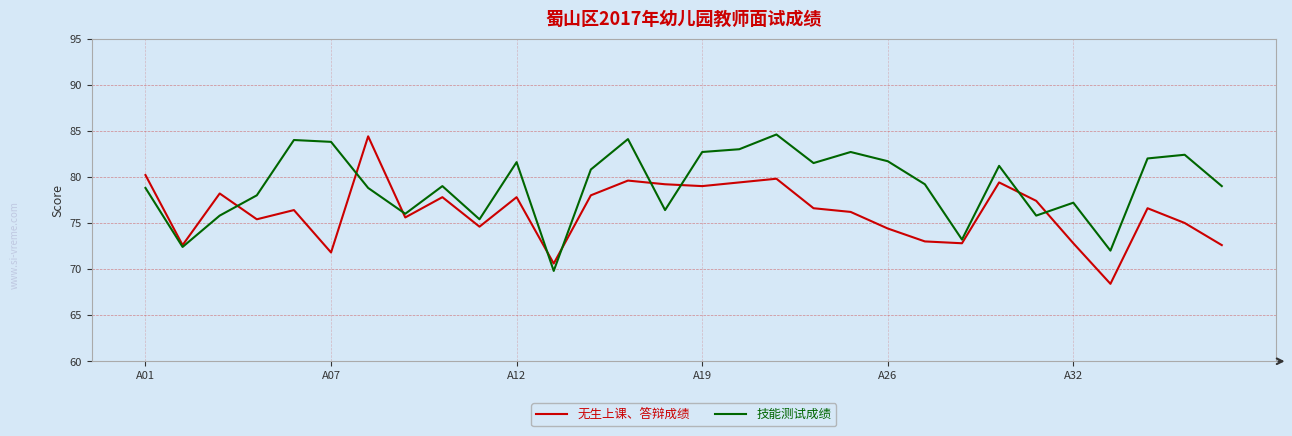

Rank the series by their average value, from highest to lowest.

技能测试成绩, 无生上课、答辩成绩